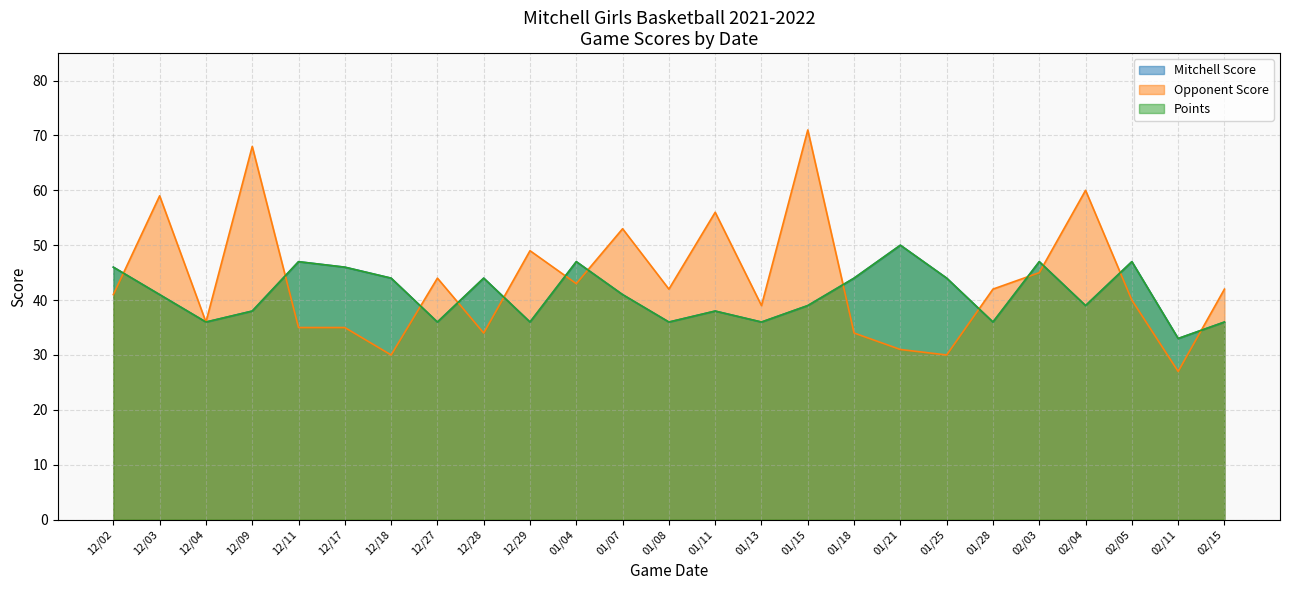

Between 01/07 and 01/21, which is larger?

01/21